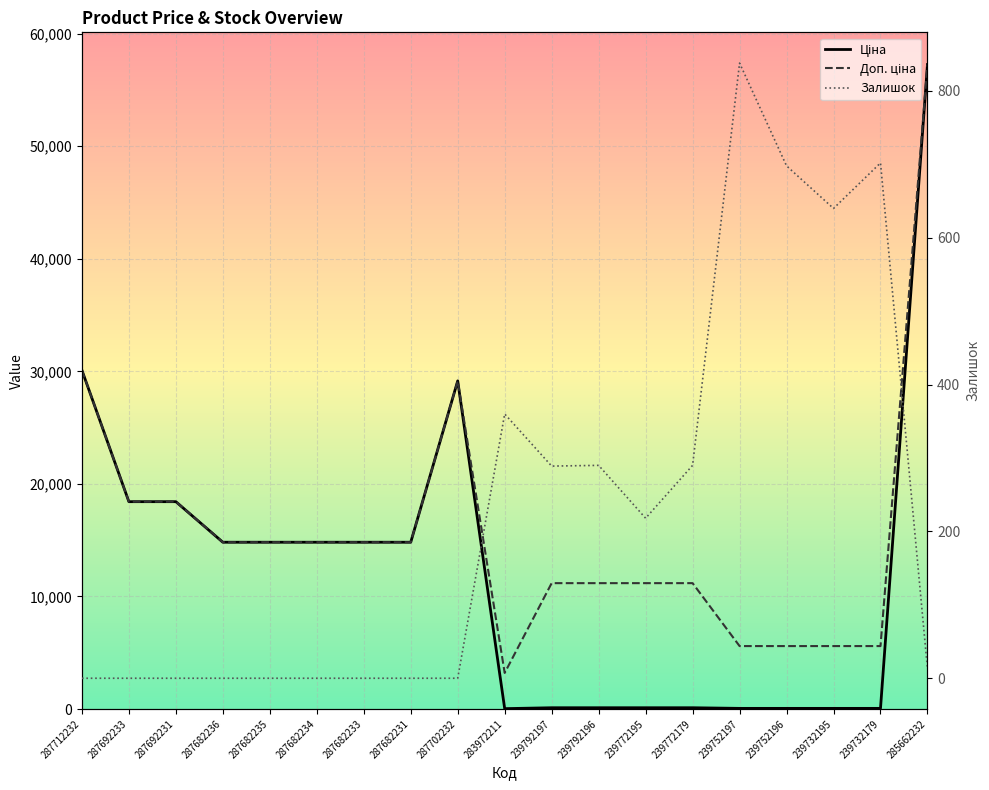

How many values in Залишок are above zero?

10